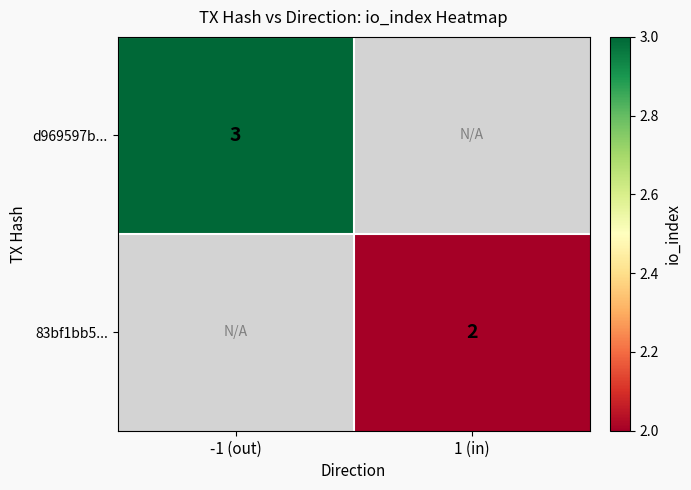

The d969597b... series shows 5 at -1 (out). True or false?

False